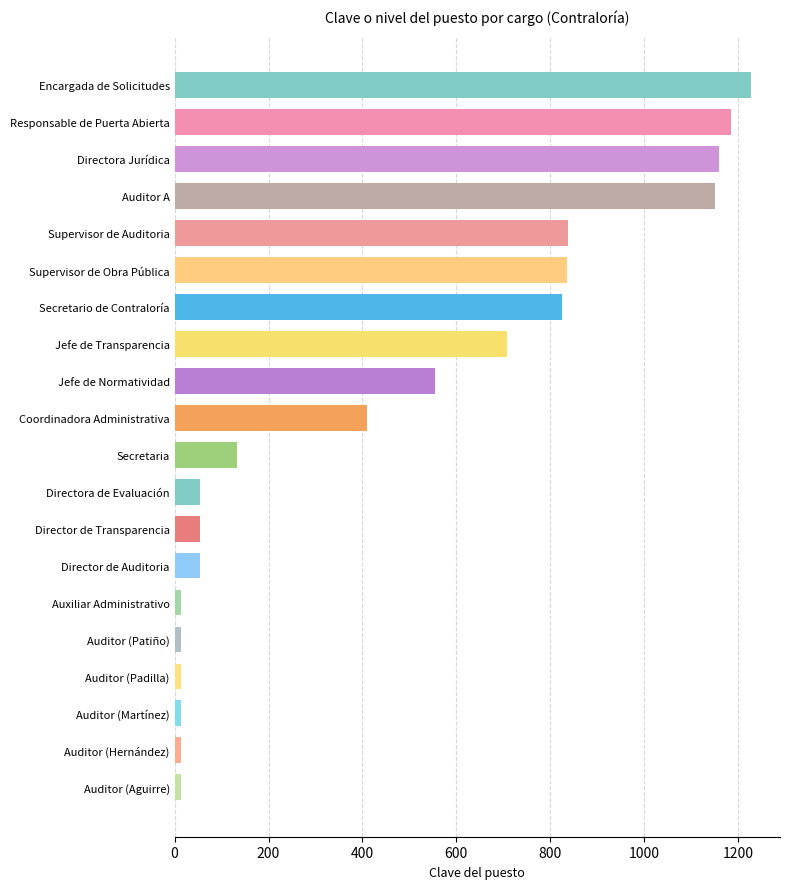

What is the difference between the maximum and minimum values?

1215